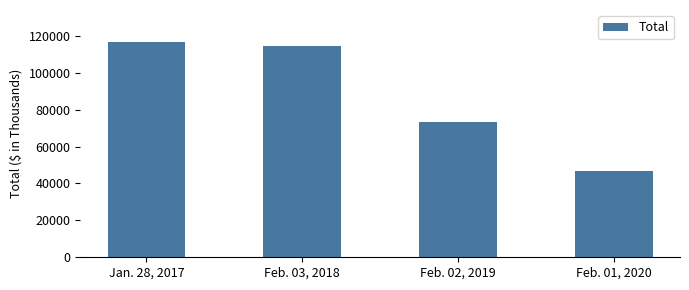

What is the minimum value shown in the chart?

46526